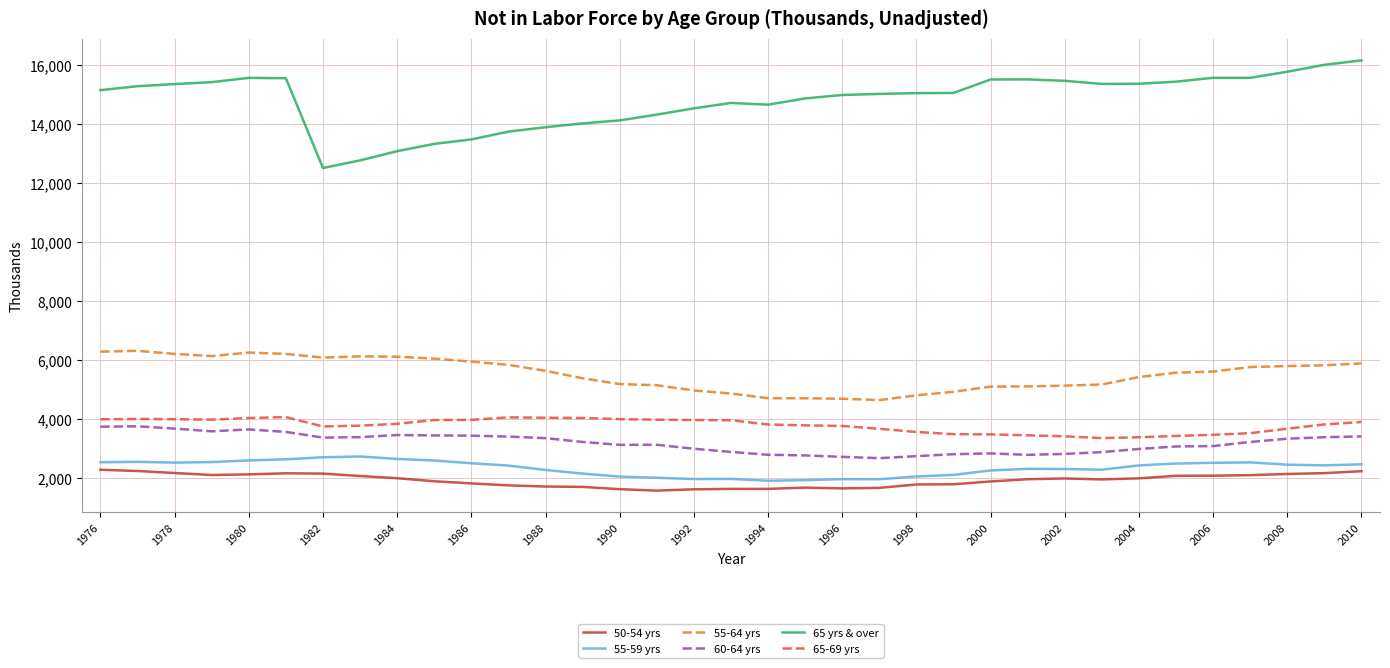

True or false: 60-64 yrs and 55-59 yrs cross at least once.

False